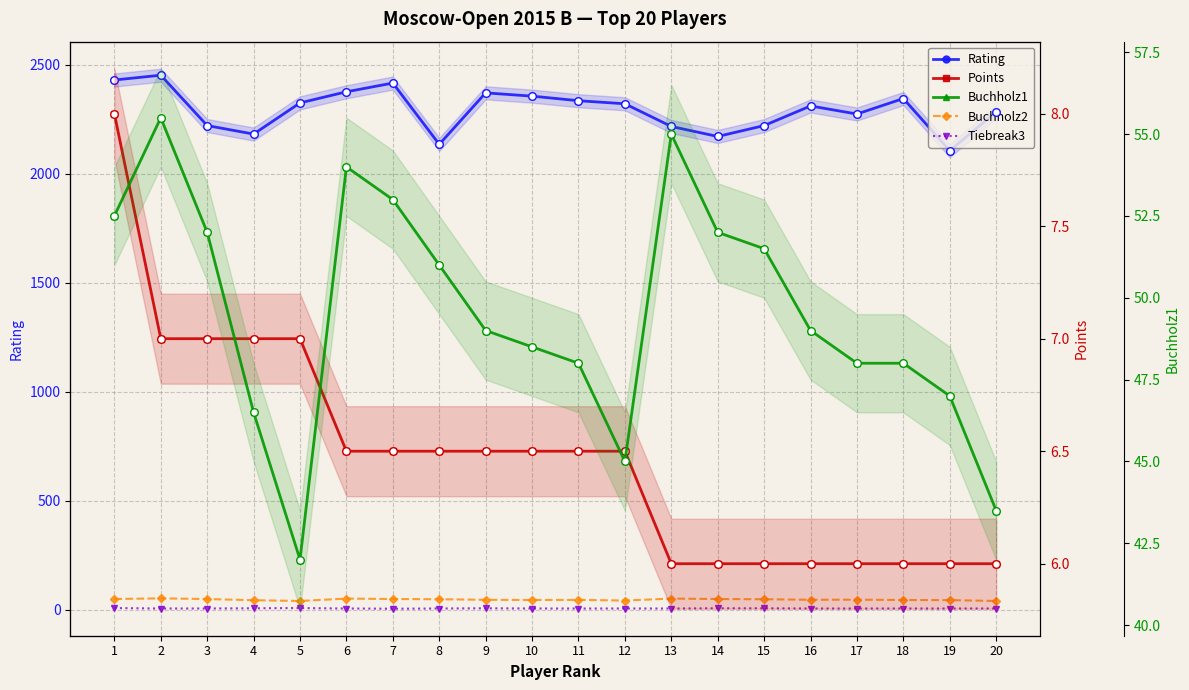

What is the total value across all series at 11?

2438.0